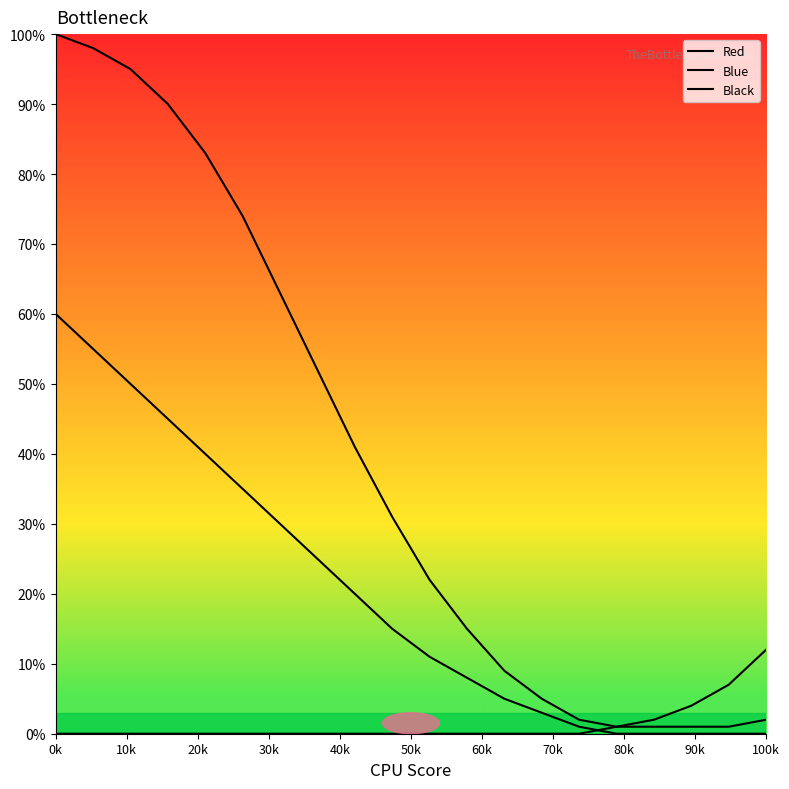

True or false: Blue and Red cross at least once.

False